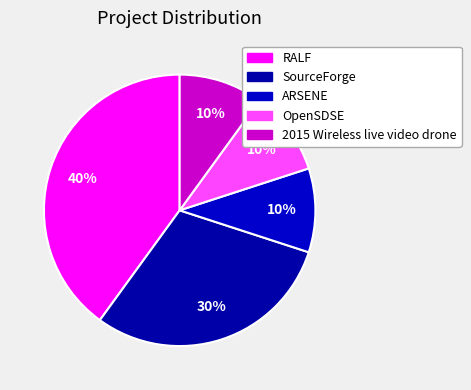

How many slices are in this pie chart?

5